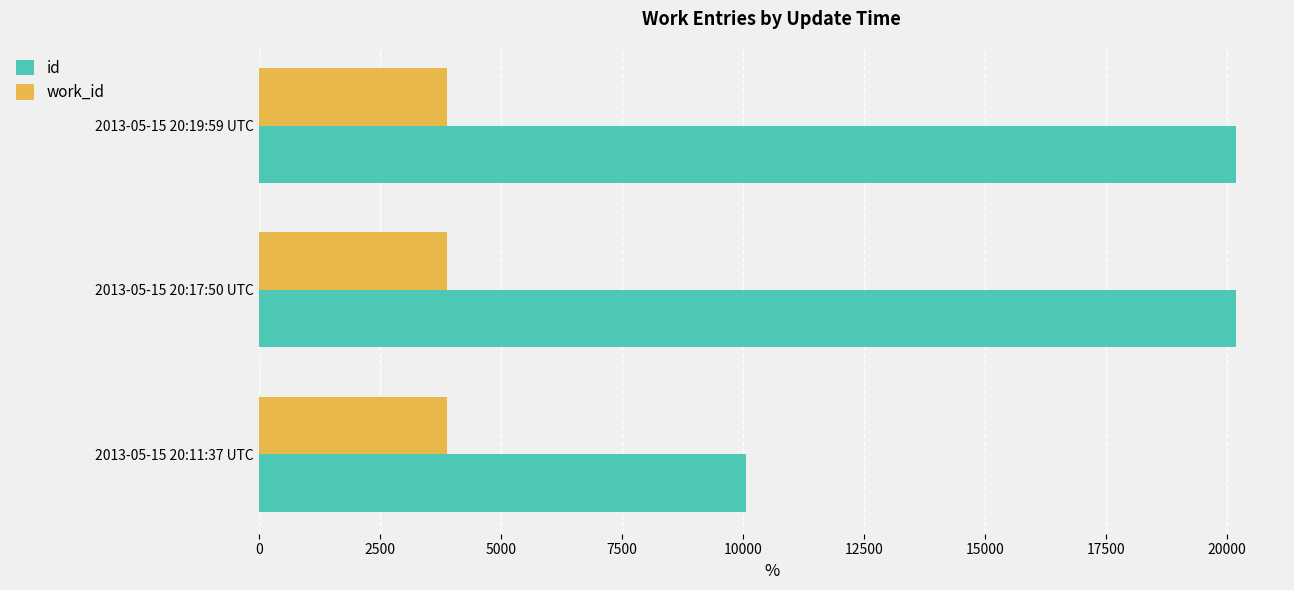

What is the sum of all id values?

50406